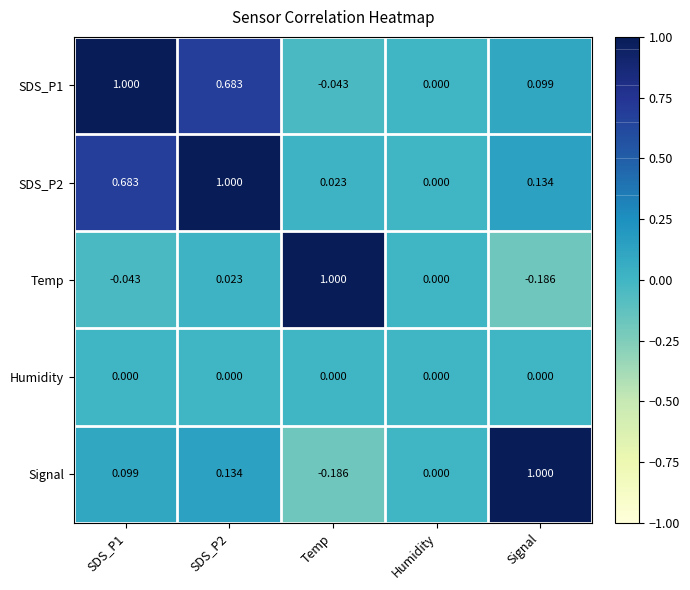

Is the value of SDS_P1 at Signal greater than the value of Signal at Temp?

Yes